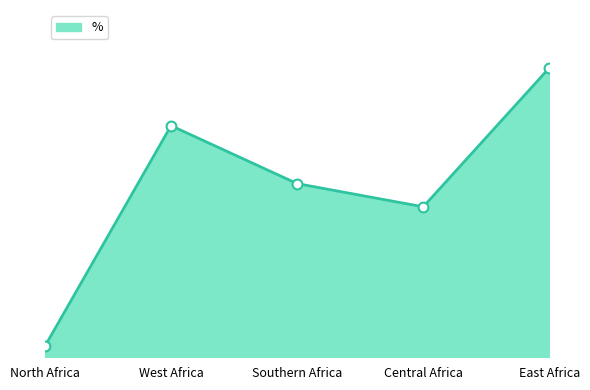

What is the change in value from West Africa to East Africa?

+4.7